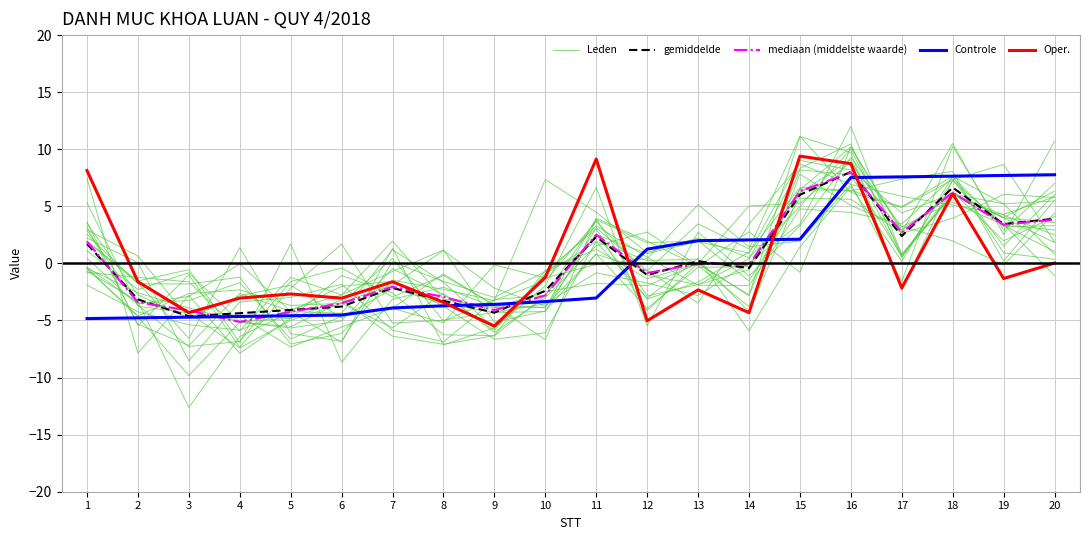

Which label corresponds to the smallest value in the chart?

14